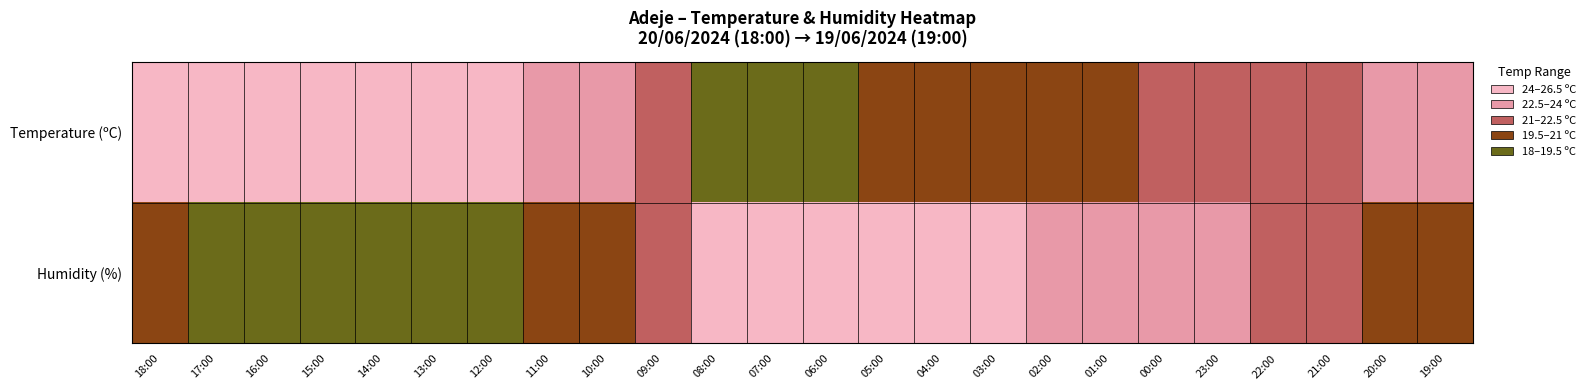

How many data points does each series have?

24